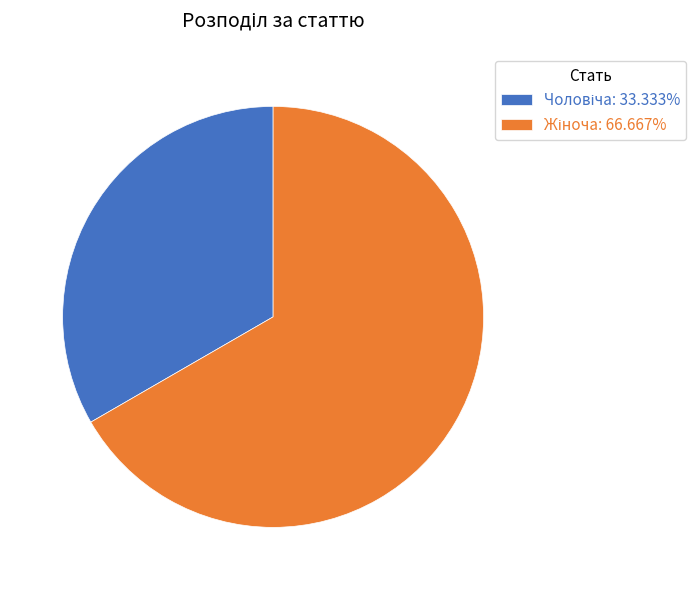

Does any single category account for the majority?

Yes